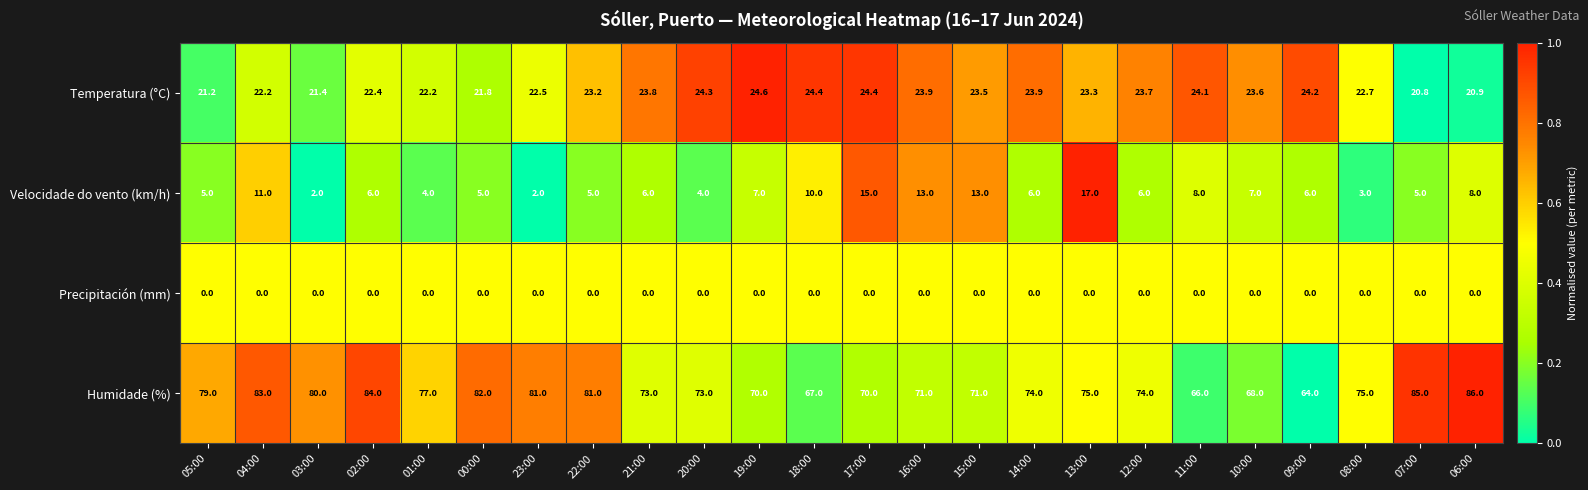

What is the difference between the maximum and minimum values in the Temperatura (°C) series?

3.8